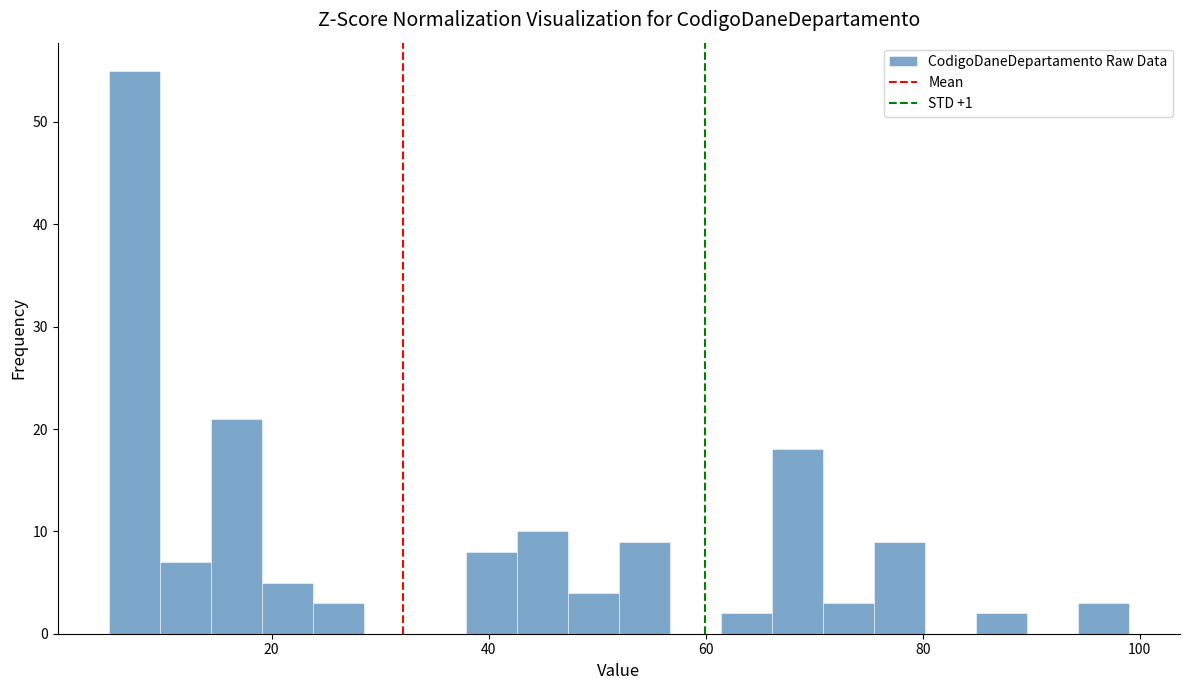

Around what value on the x-axis is the tallest bar? Give the approximate position of its centre, as read against the axis.

8